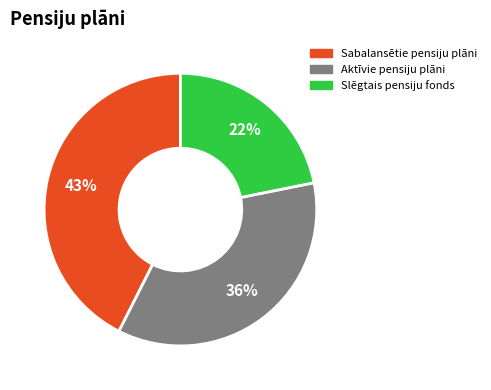

What is the smallest slice in the pie chart?

Slēgtais pensiju fonds